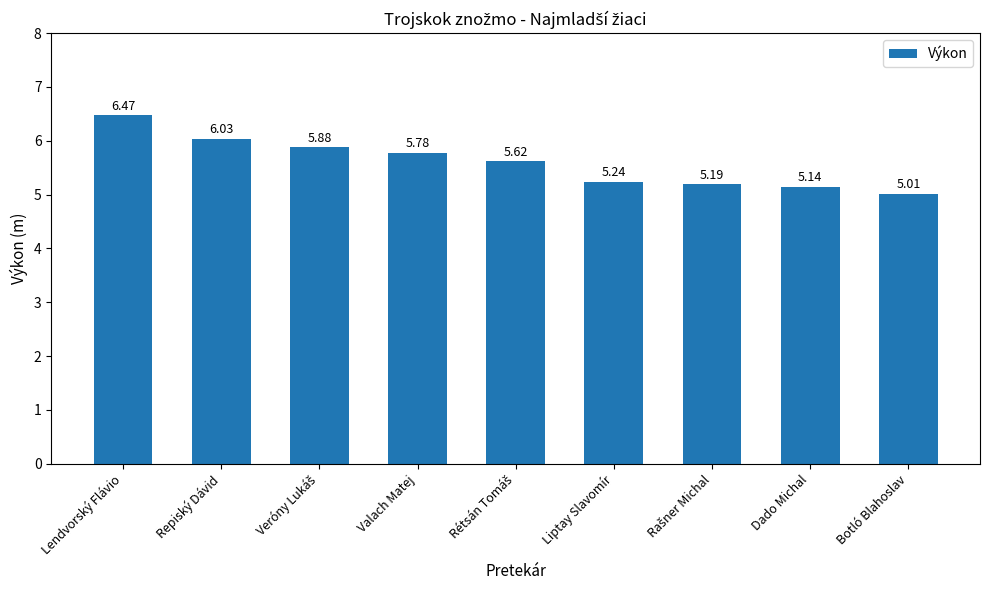

Read the value at Lendvorský Flávio.

6.5